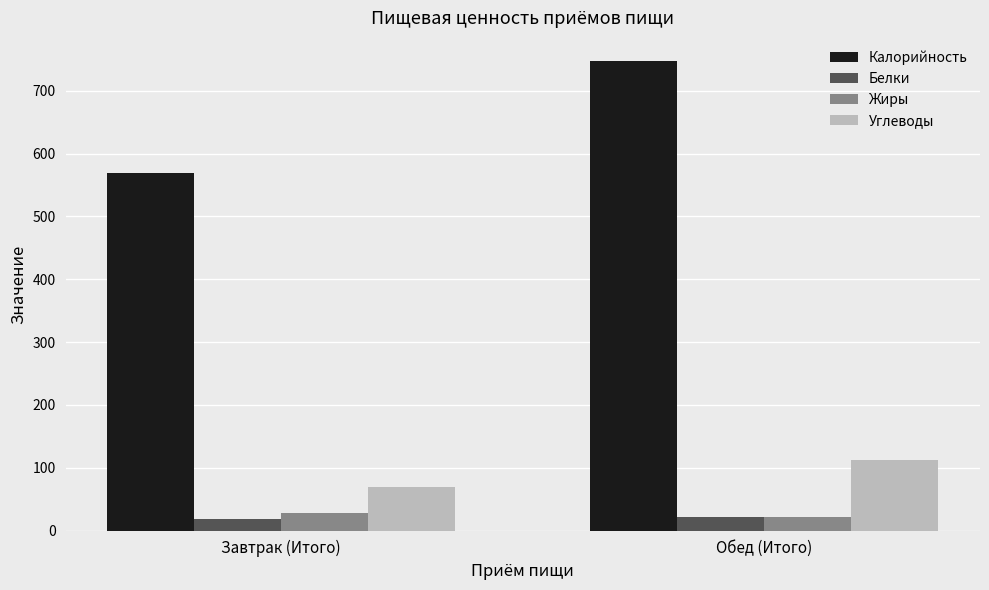

What is the spread (max minus min) of values at Обед (Итого)?

726